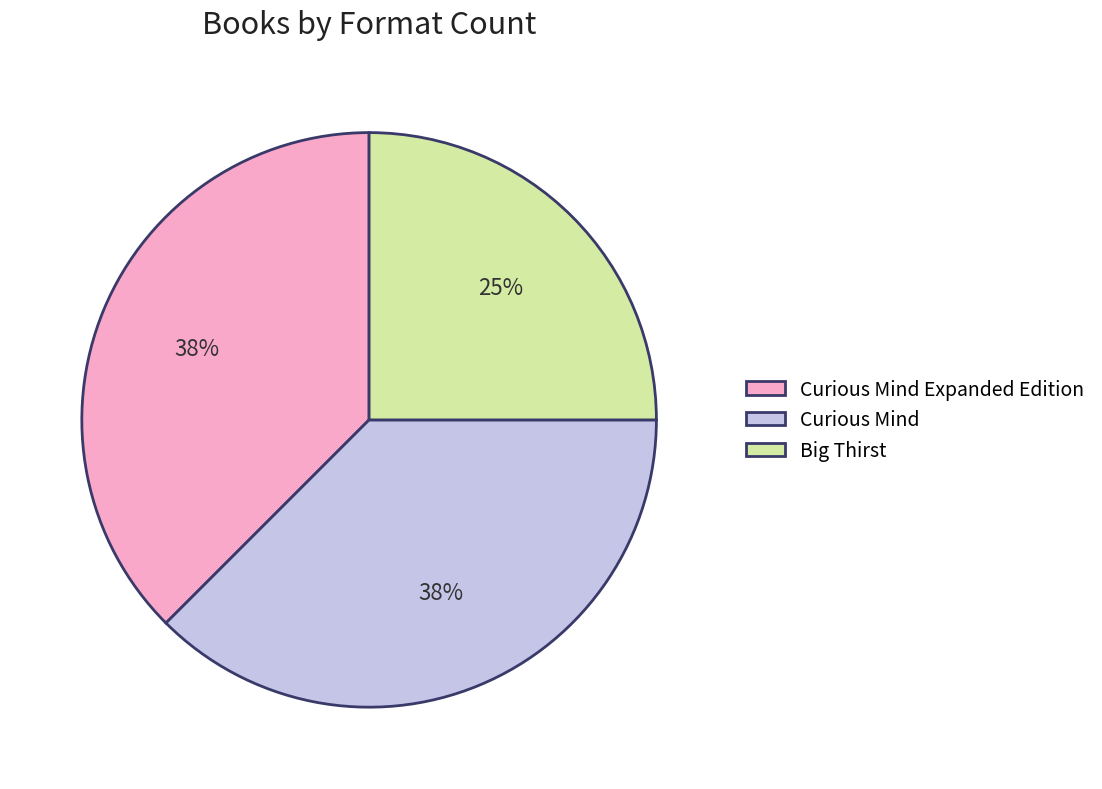

Count the number of slices in the pie.

3